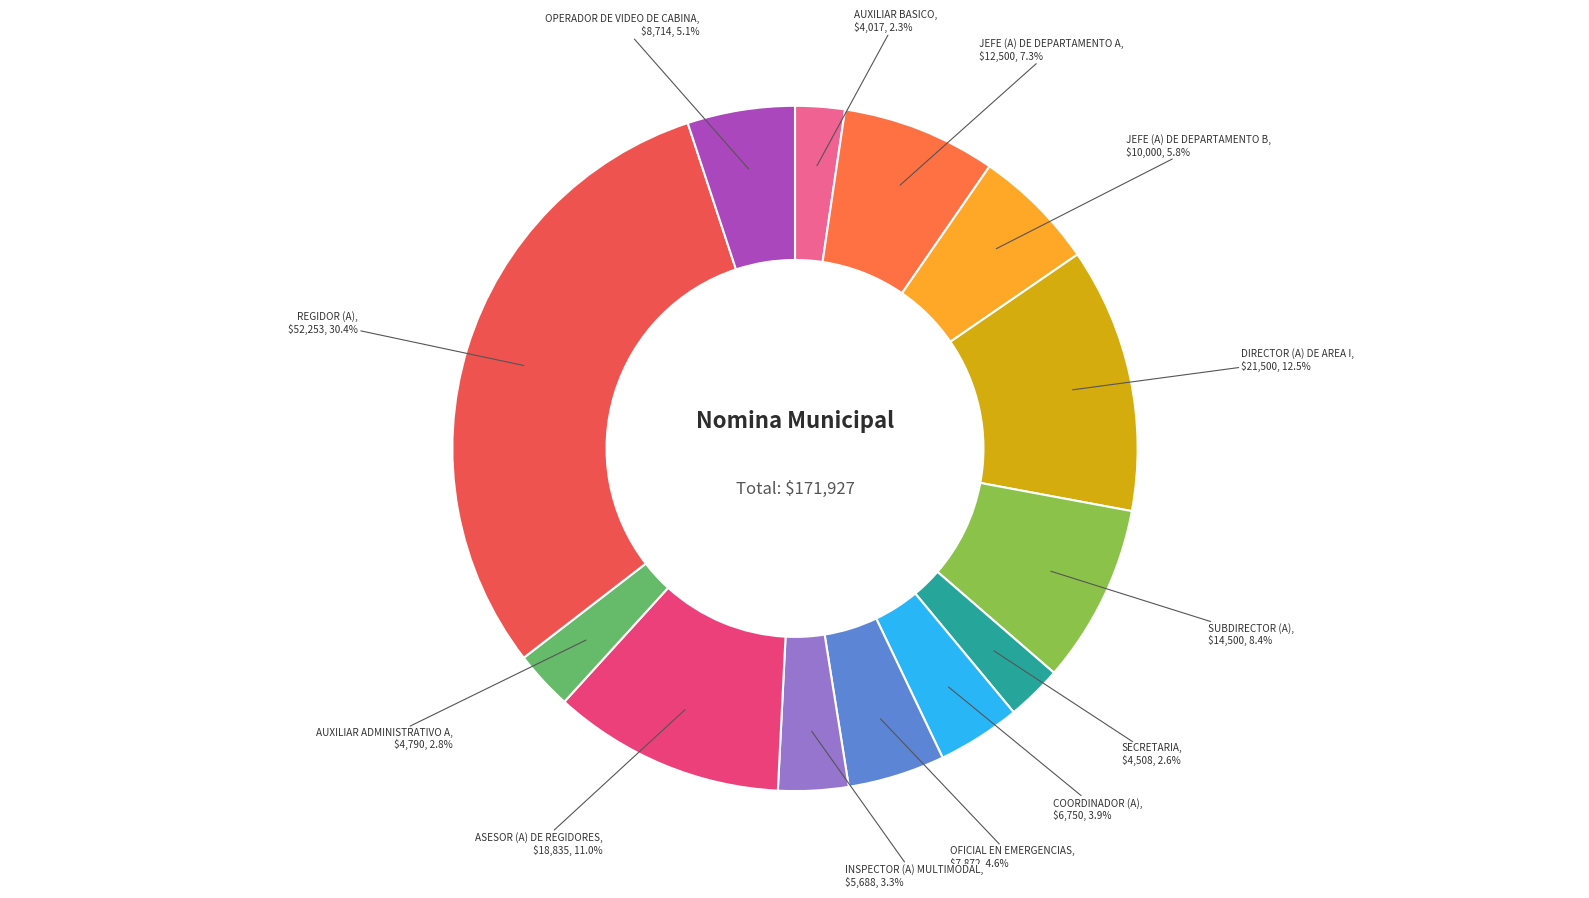

Do SUBDIRECTOR (A) and INSPECTOR (A) MULTIMODAL together represent more than half of the pie?

No